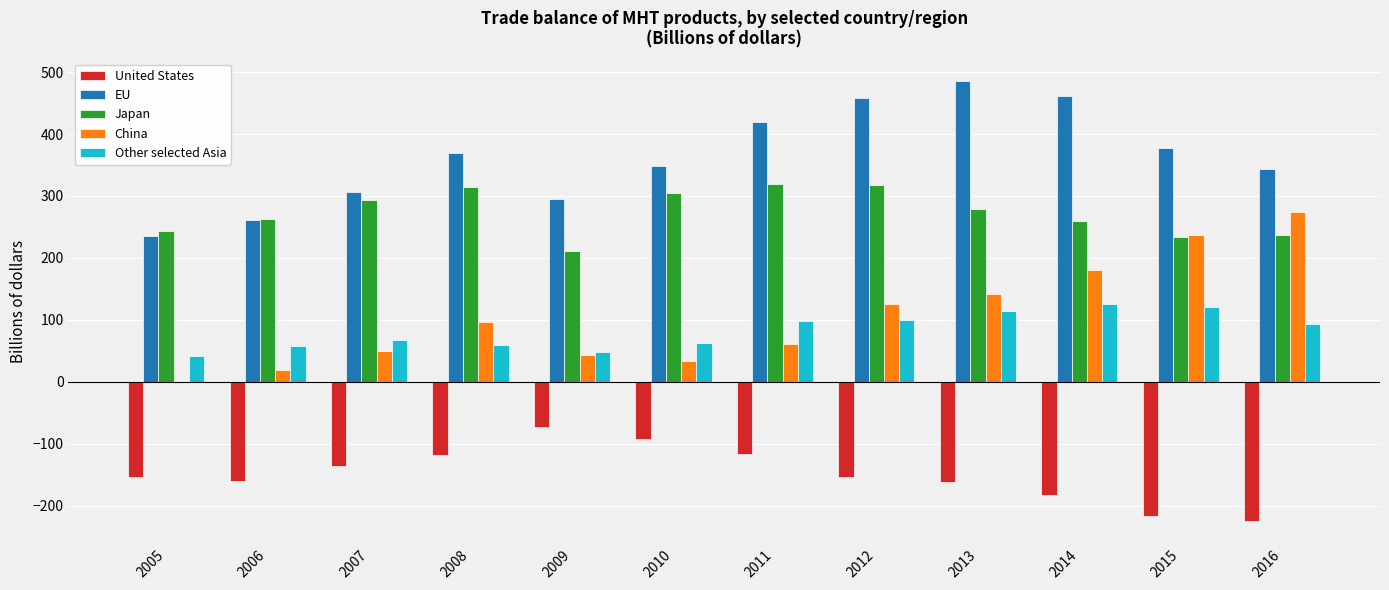

Does the chart contain stacked bars?

No